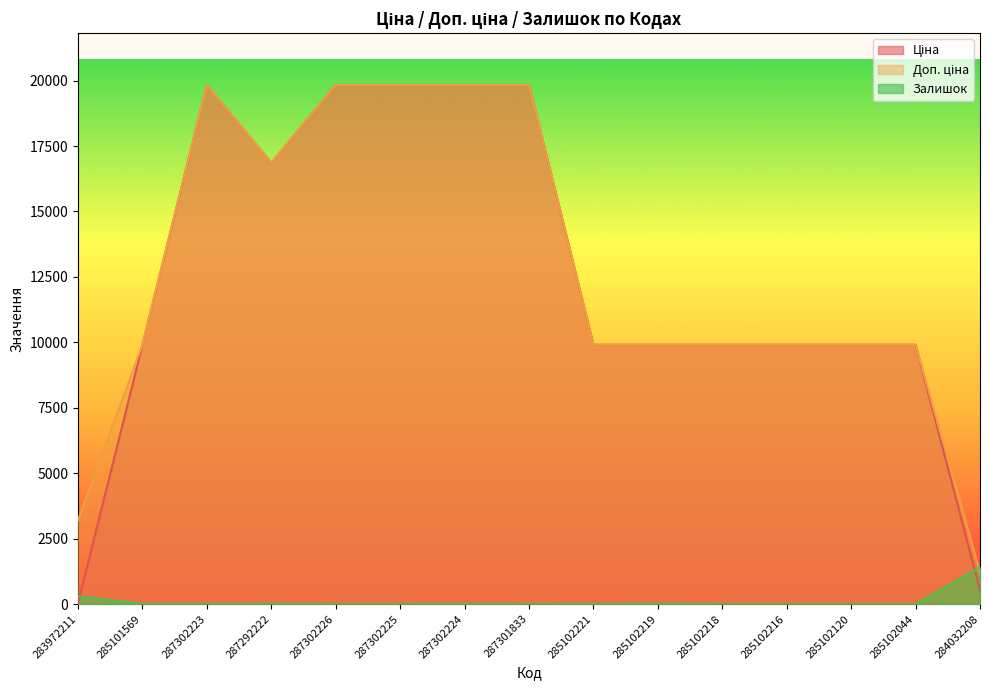

Where do Доп. ціна and Залишок first cross each other?

285102044 and 284032208